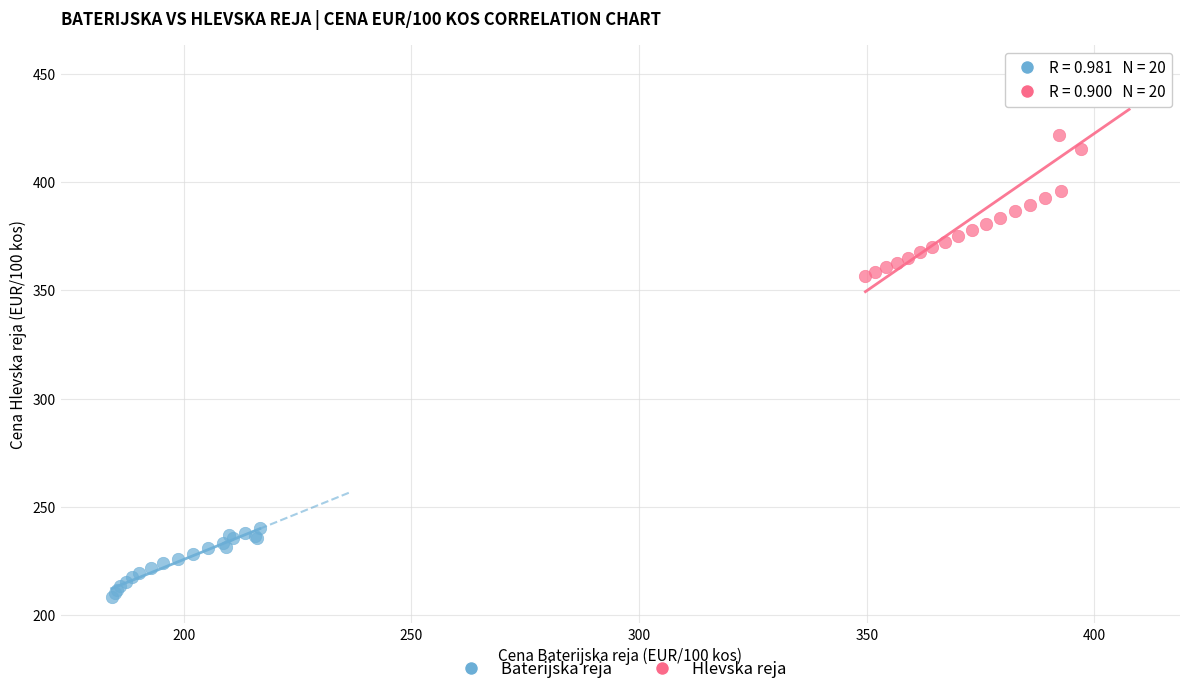

Which series contains the lowest Y value?

Baterijska reja